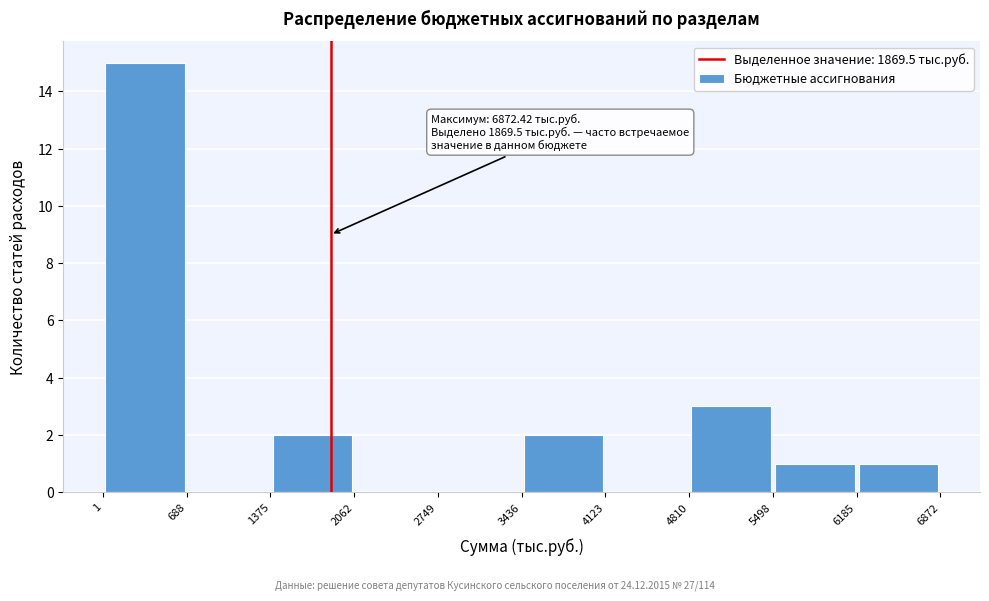

Over which range of the x-axis is the bar tallest?

1 to 688